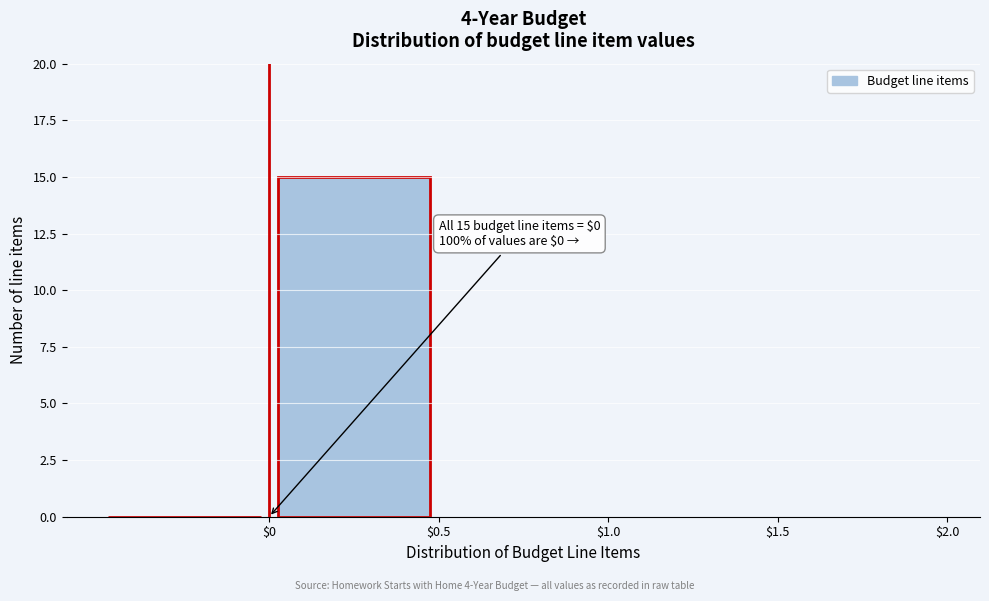

Over which range of the x-axis is the bar tallest?

0.0 to 0.5